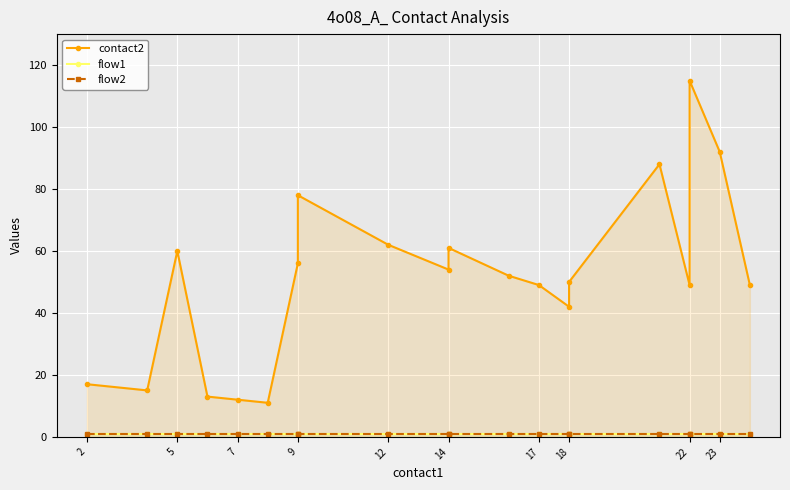

True or false: flow1 has a value of 1 at 7.

True